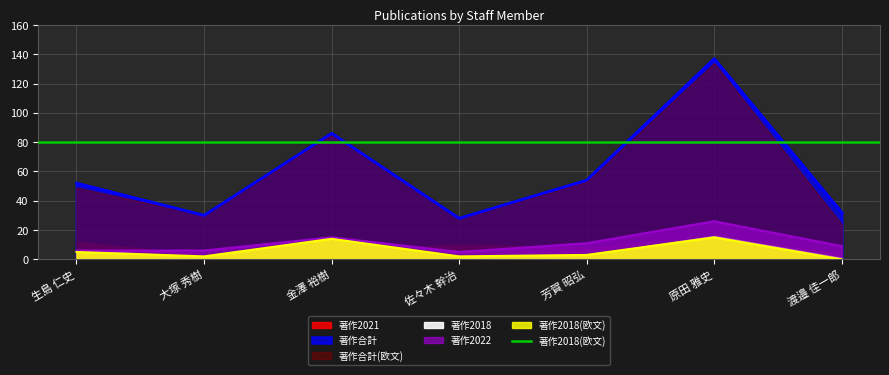

True or false: 著作2022 has a value of 2 at 大塚 秀樹.

False